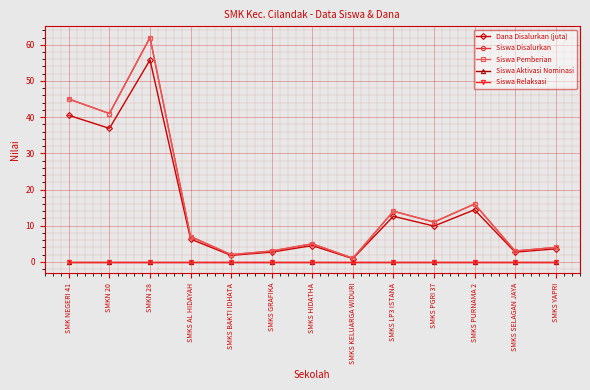

Rank the categories by Siswa Relaksasi value from highest to lowest.

SMK NEGERI 41, SMKN 20, SMKN 28, SMKS AL HIDAYAH, SMKS BAKTI IDHATA, SMKS GRAFIKA, SMKS HIDATHA, SMKS KELUARGA WIDURI, SMKS LP3 ISTANA, SMKS PGRI 37, SMKS PURNAMA 2, SMKS SELAGAN JAYA, SMKS YAPRI